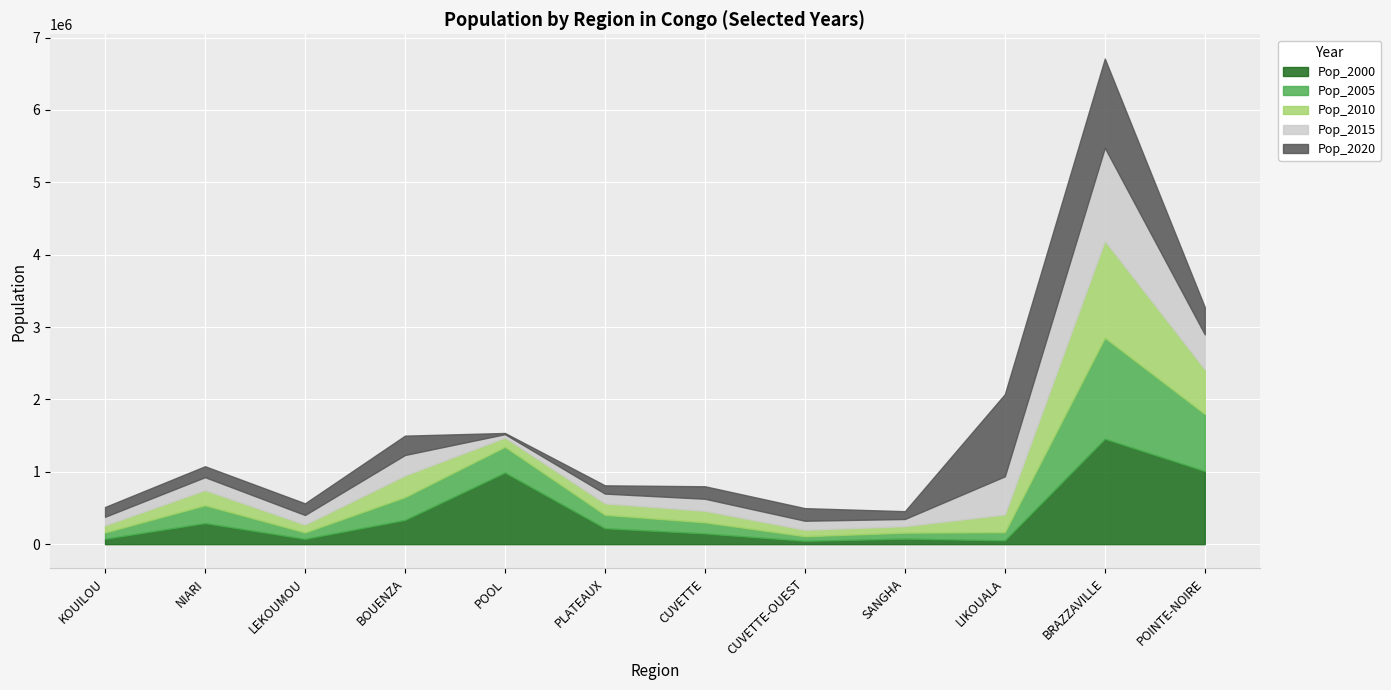

Read the Pop_2015 value at PLATEAUX, to the nearest 100.

134400